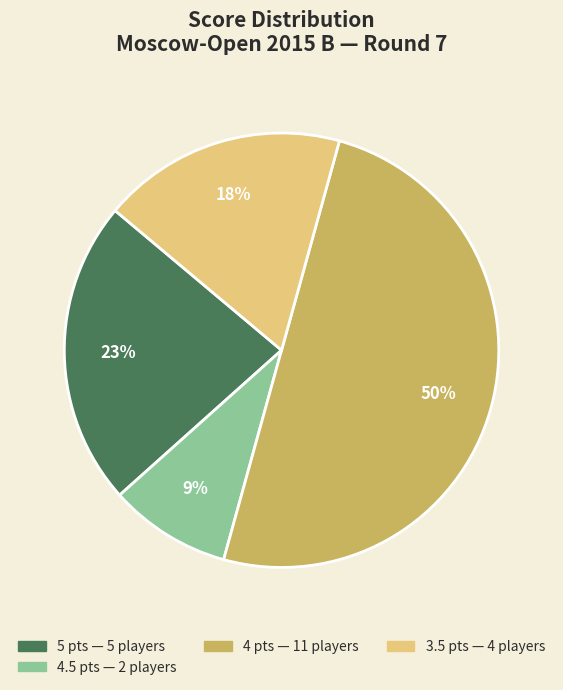

Count the number of slices in the pie.

4